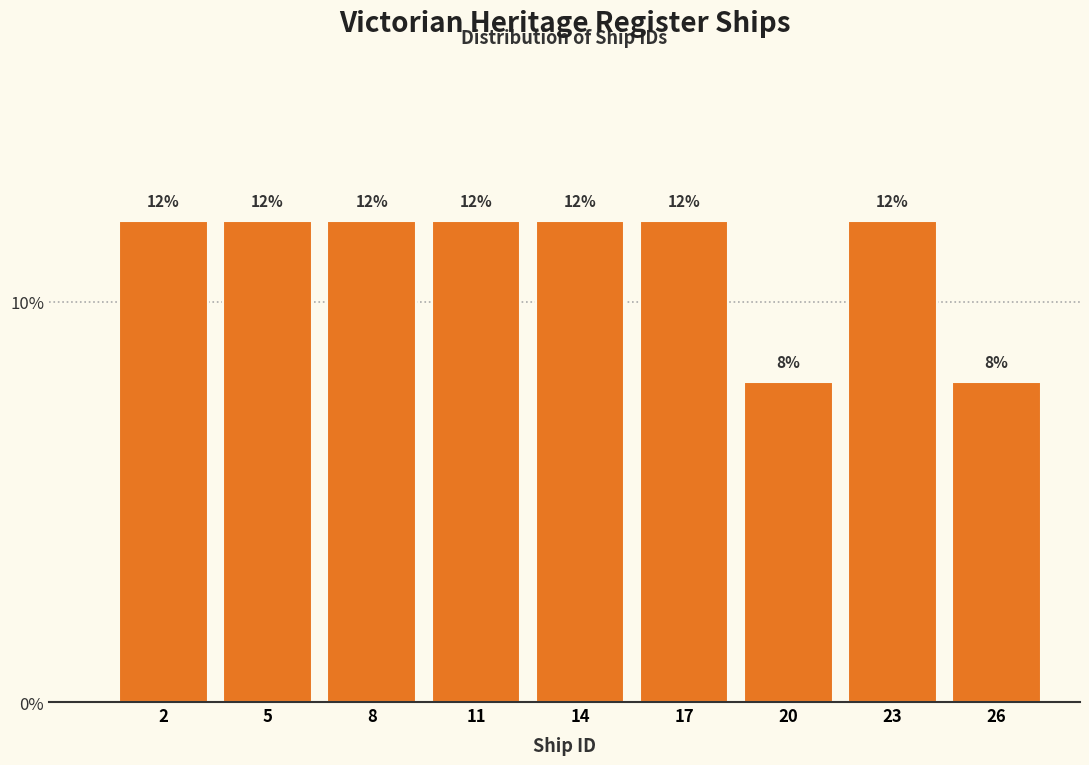

Reading left to right, list all the values displayed in this chart.

2=12	5=12	8=12	11=12	14=12	17=12	20=8	23=12	26=8